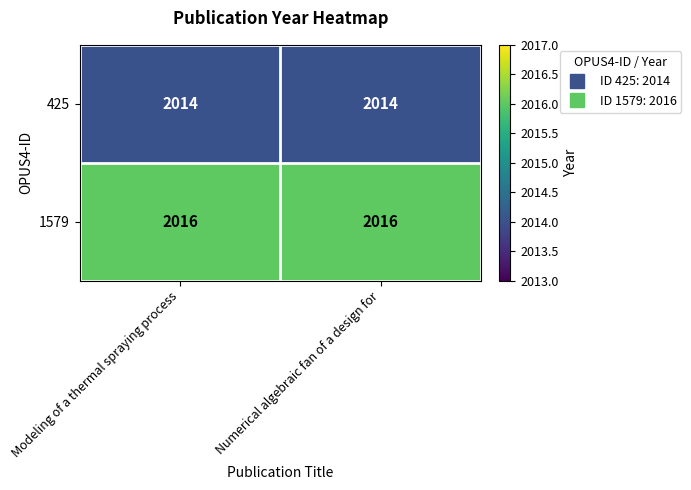

What is the maximum value shown in the chart?

2016